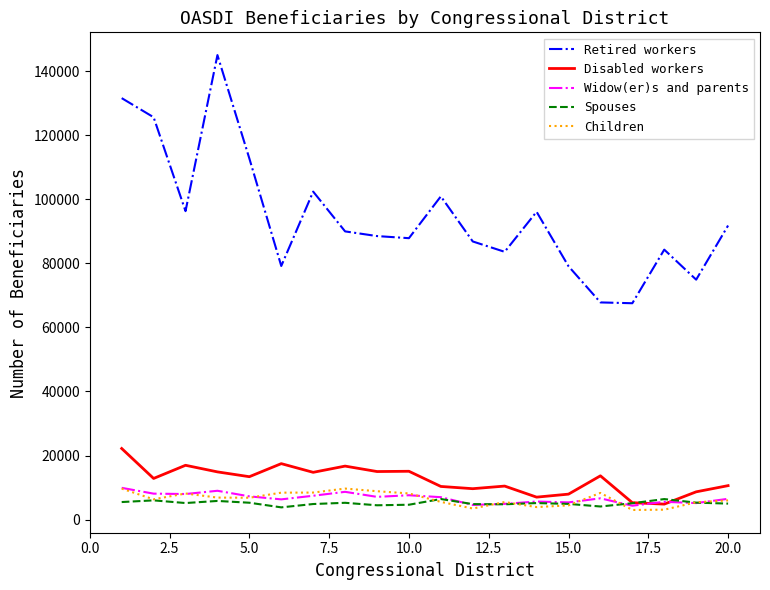

How many categories are shown in the chart?

20